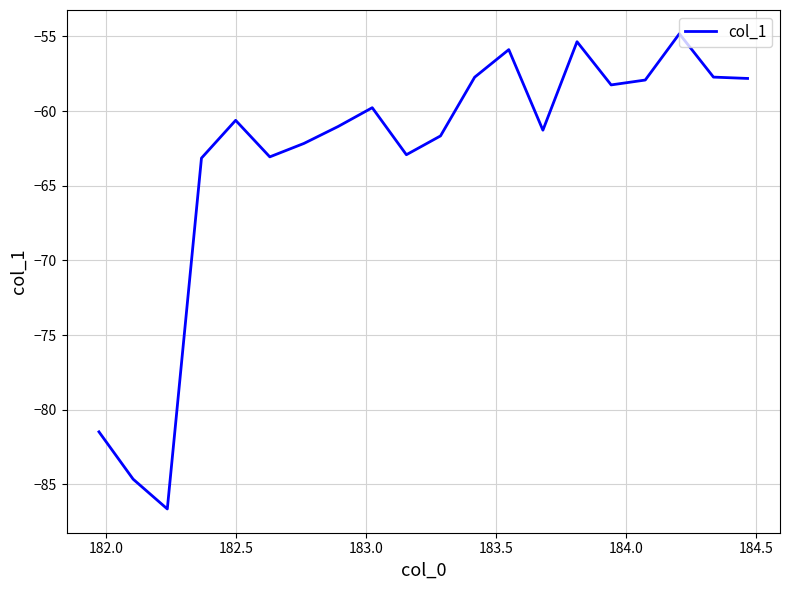

What is the sum of all values?

-1263.9